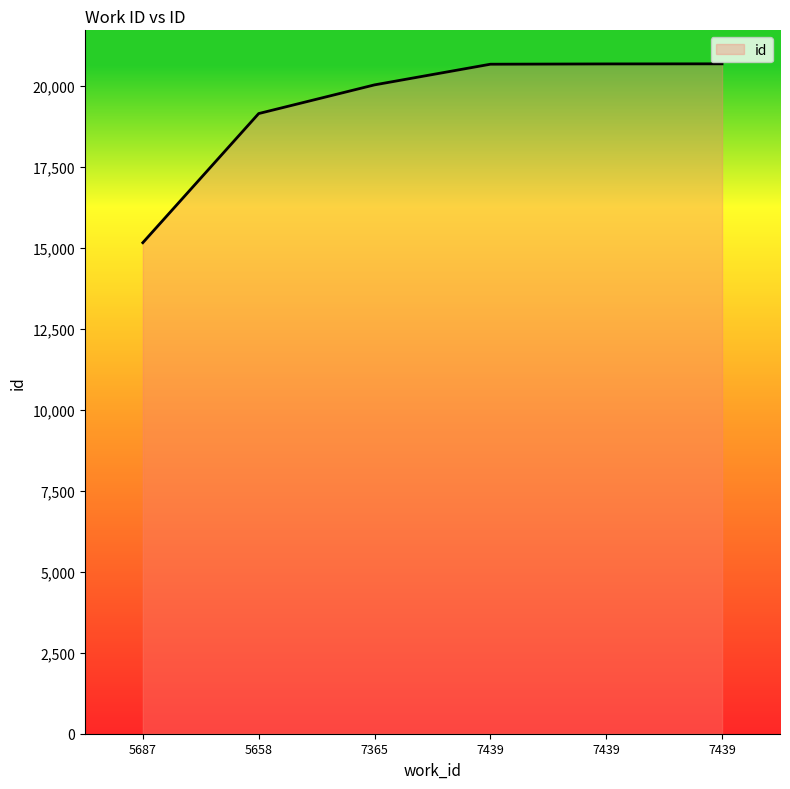

What is the difference between the values at 7439 and 5658?

1533